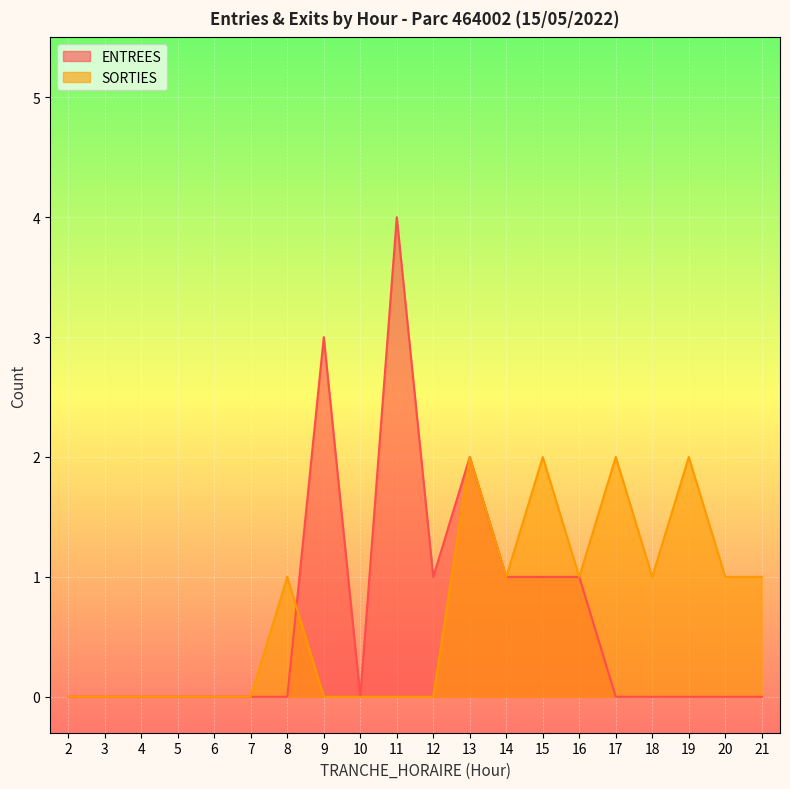

In ENTREES, how many points are lower than both neighbors (excluding endpoints)?

2